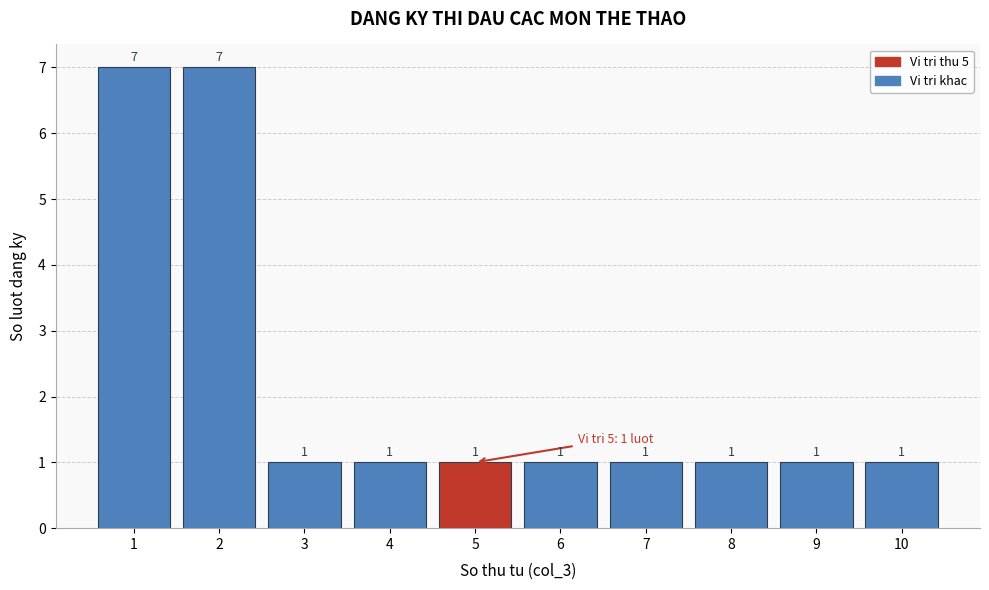

How tall is the bar that spans 9.5 to 10.5 on the x-axis?

1